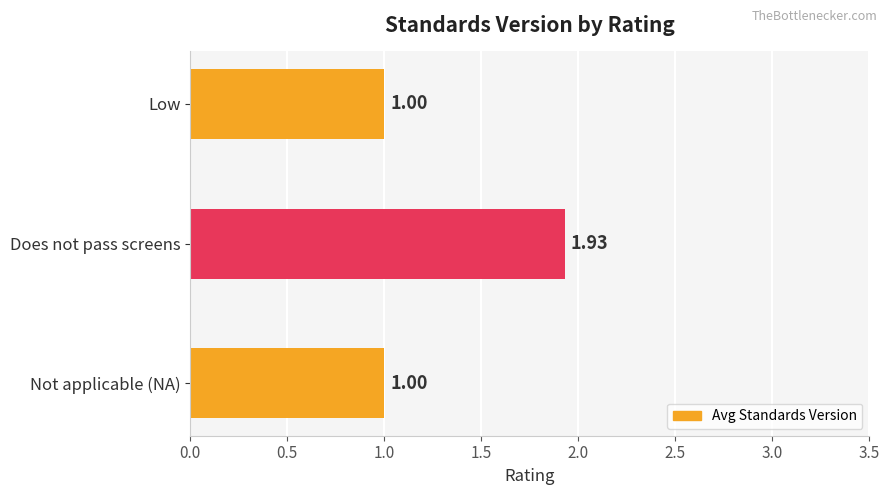

Which category has the highest value across all series?

Does not pass screens